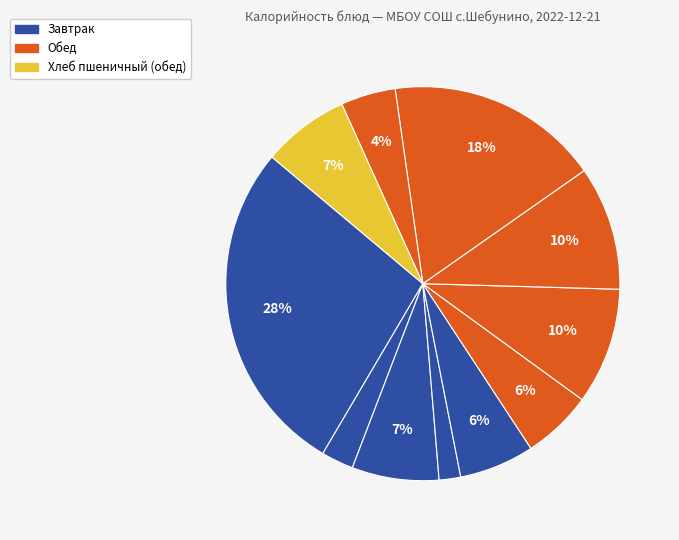

How many slices are in this pie chart?

11